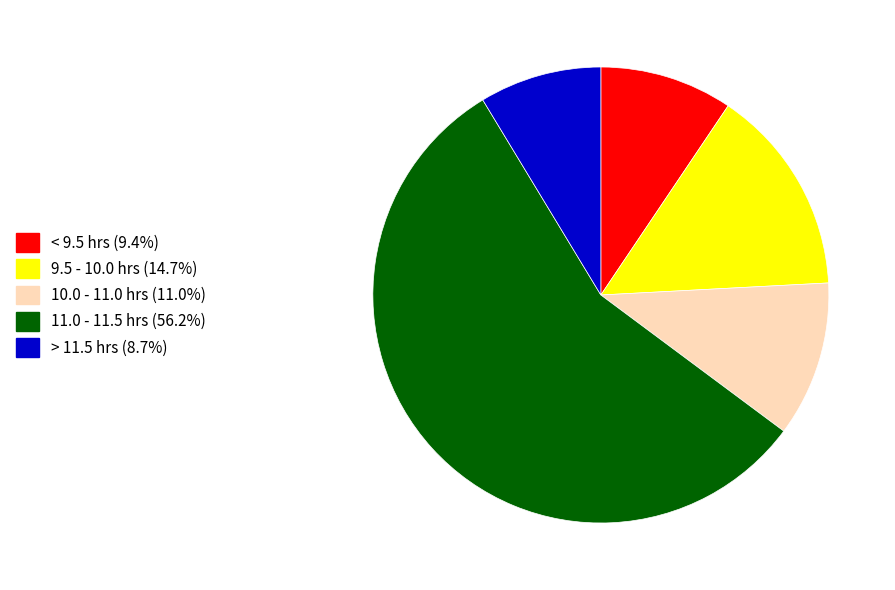

Do 10.0 - 11.0 hrs (11.0%) and > 11.5 hrs (8.7%) together represent more than half of the pie?

No